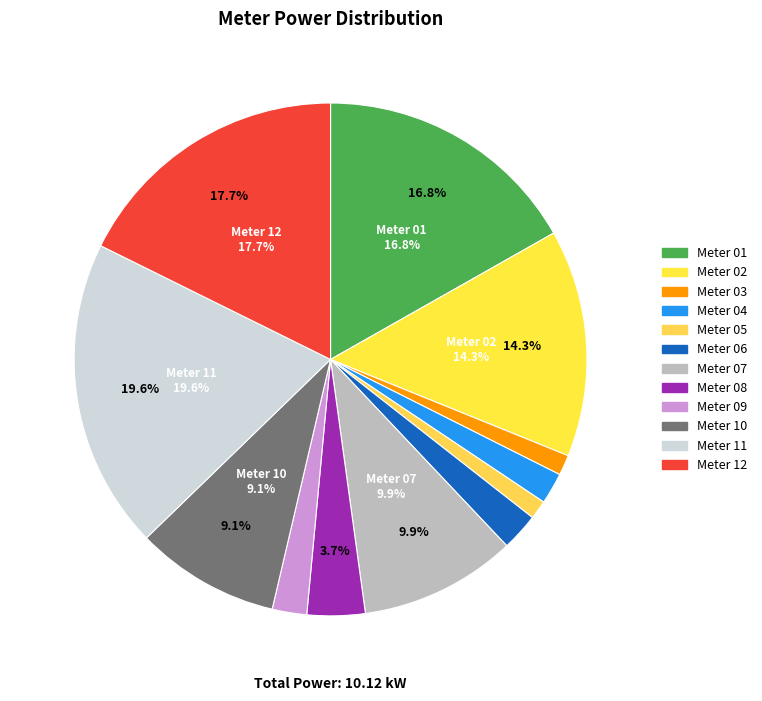

Is 06 the majority of the pie?

No